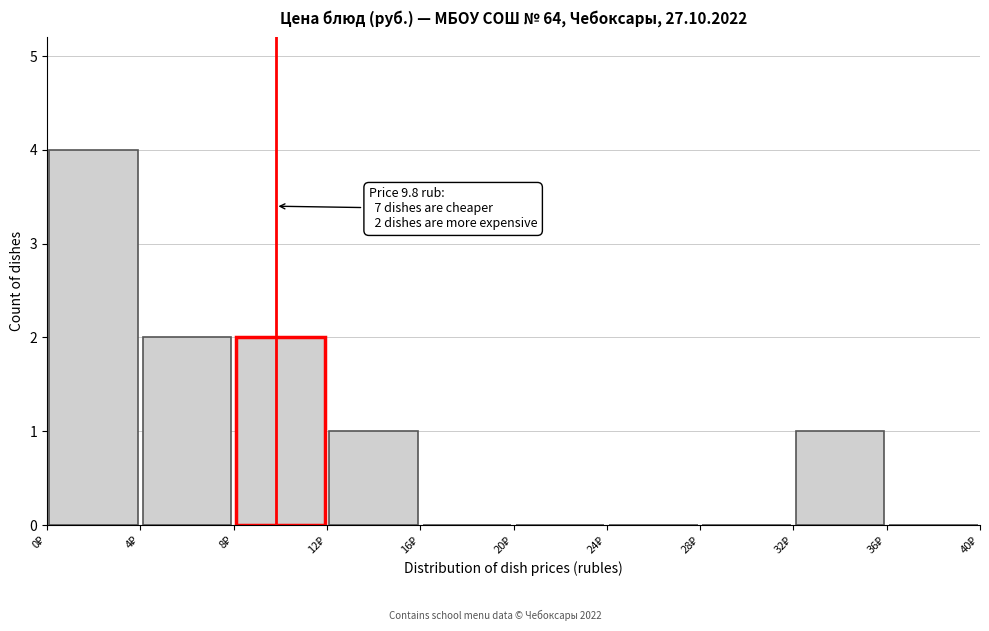

Which range on the x-axis has the tallest bar?

0 to 4